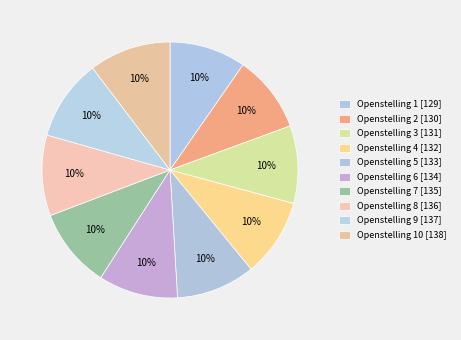

Count the number of slices in the pie.

10